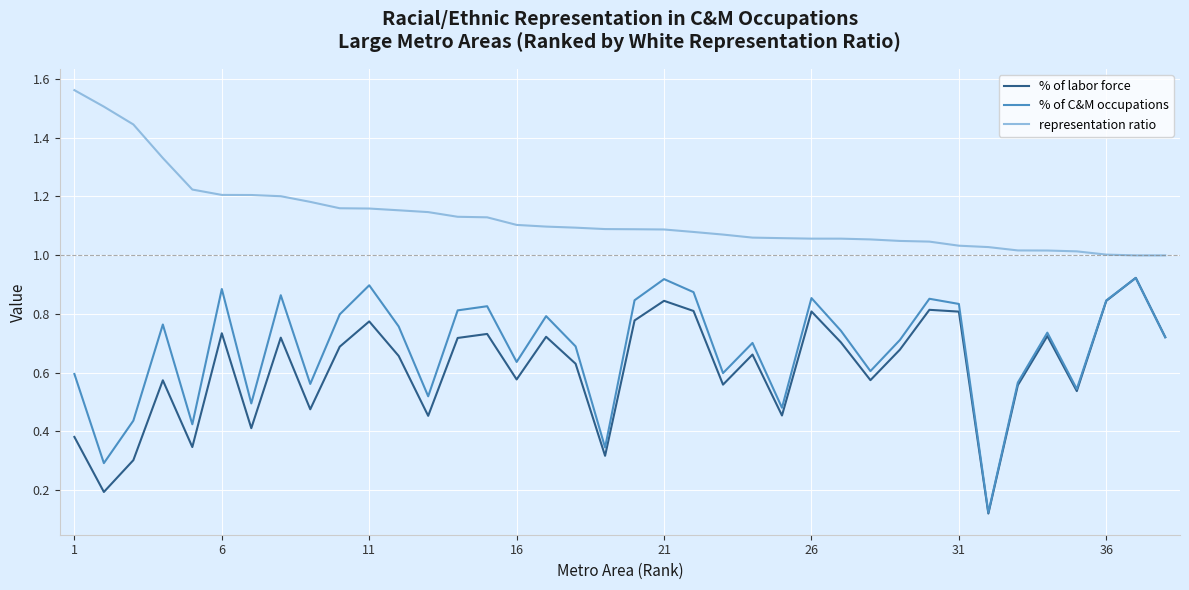

Which series has the largest total across all categories?

representation ratio